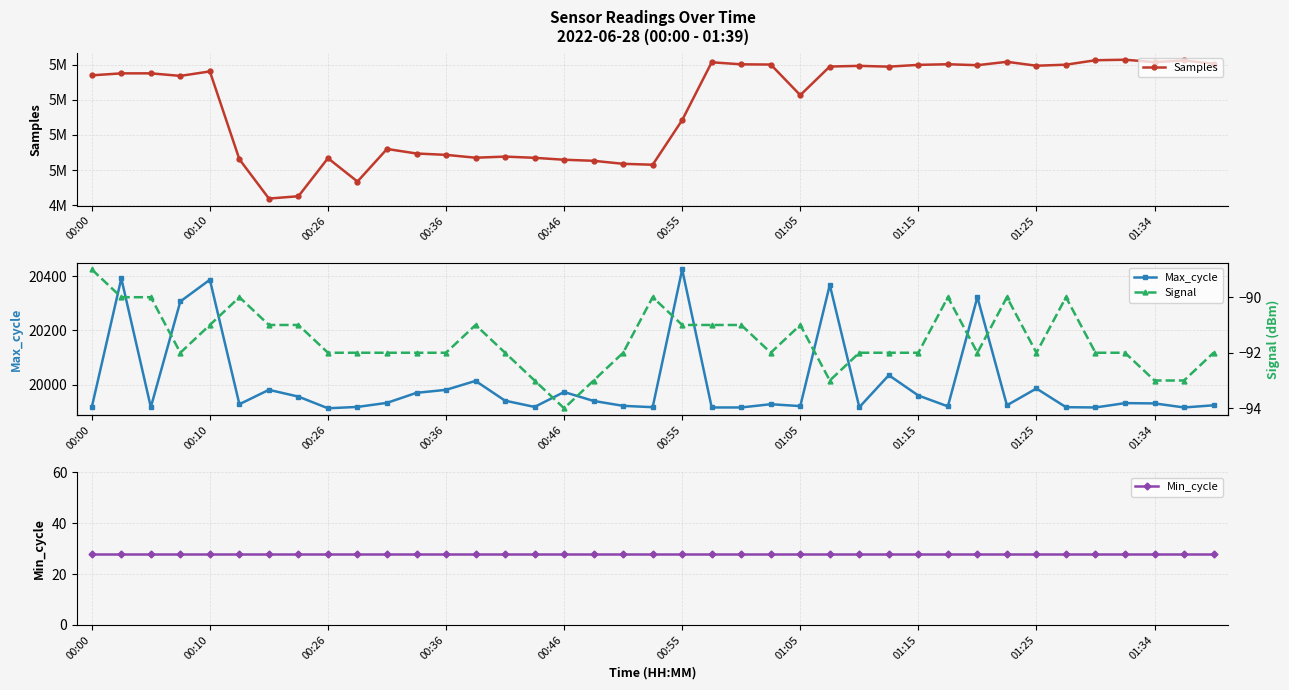

Count the number of categories in the chart.

39